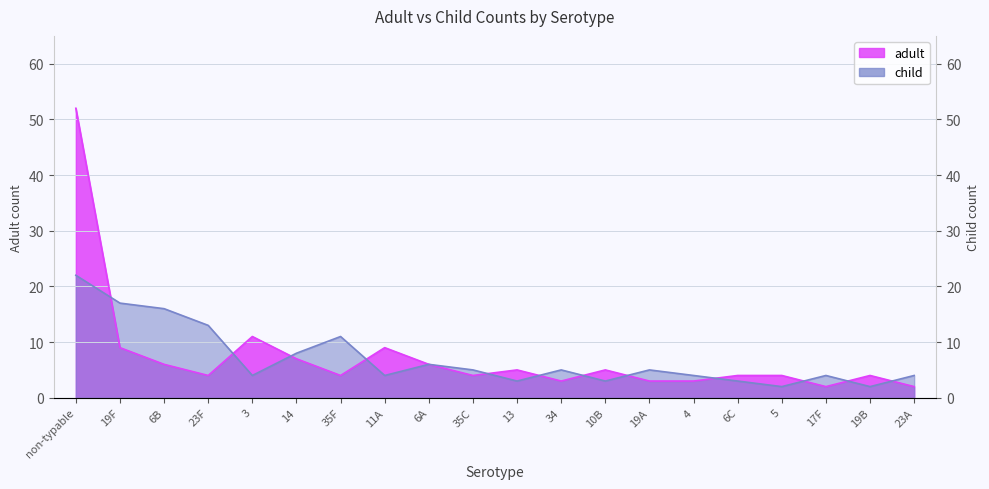

Rank the categories by child value from highest to lowest.

non-typable, 19F, 6B, 23F, 35F, 14, 6A, 35C, 34, 19A, 3, 11A, 4, 17F, 23A, 13, 10B, 6C, 5, 19B